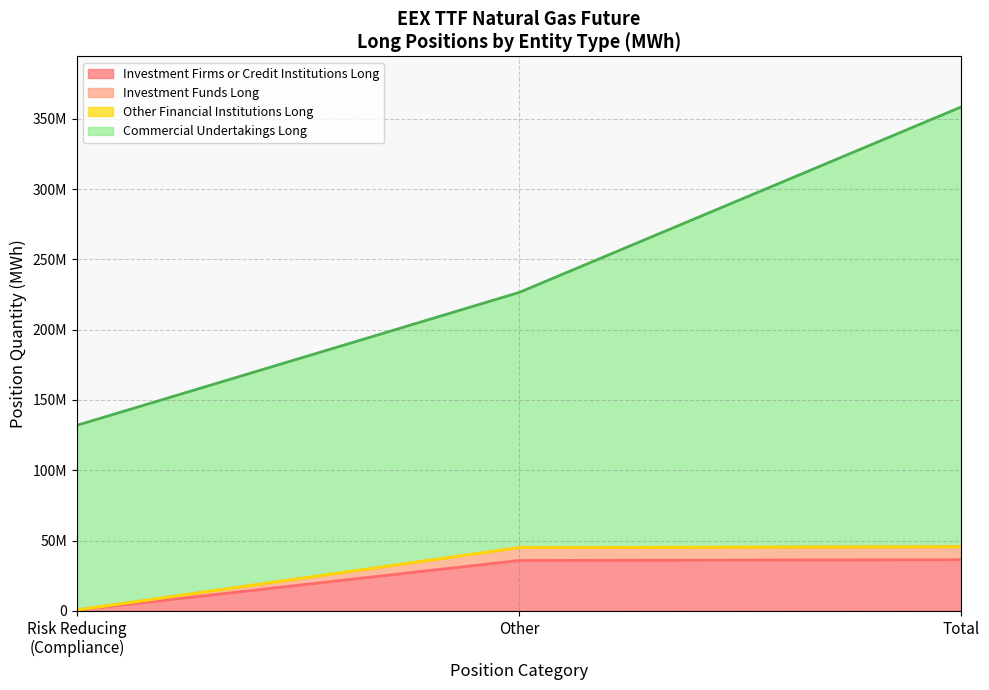

Does the chart have visible grid lines?

Yes